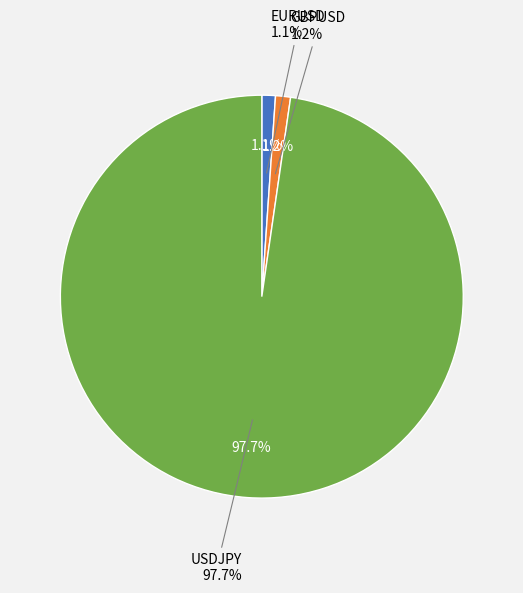

Count the number of slices in the pie.

3